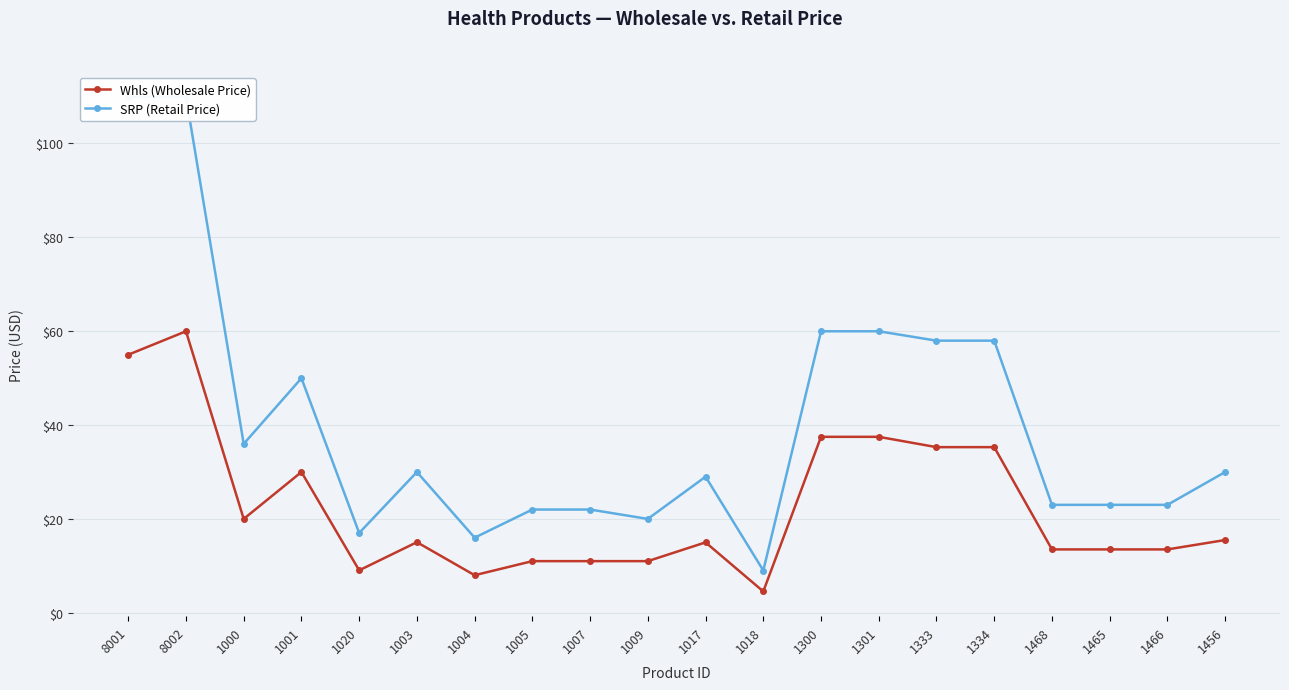

Where is the first local maximum for Whls (Wholesale Price)?

8002